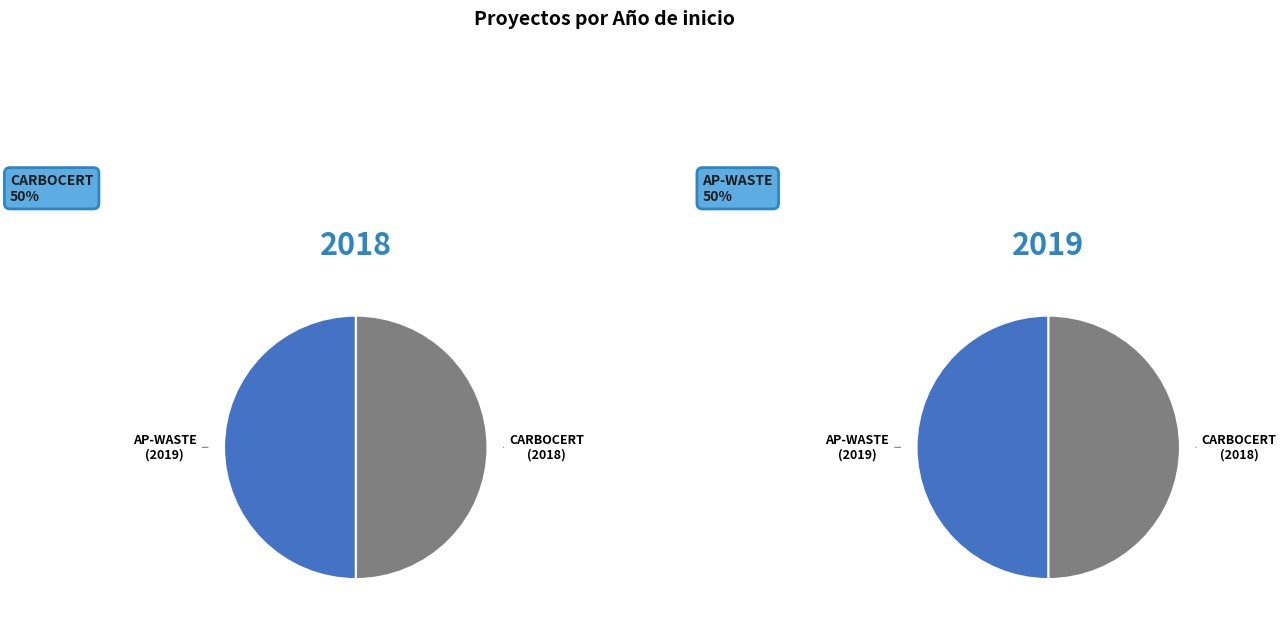

Count the number of slices in the pie.

2